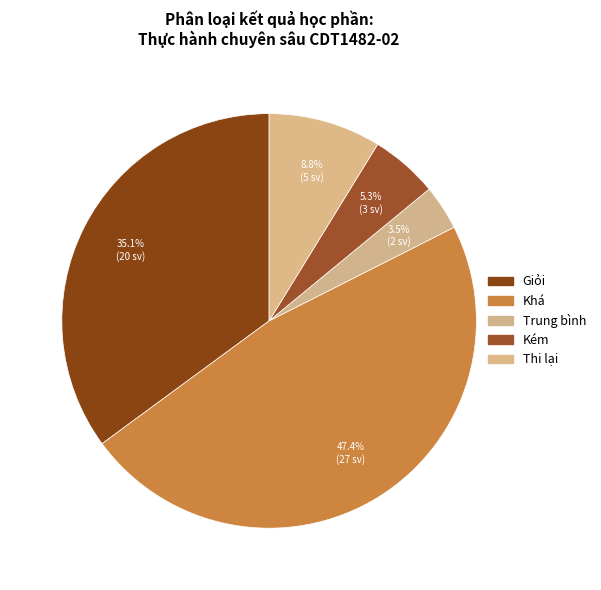

To the nearest percent, what is the combined percentage of Khá and Trung bình?

51%